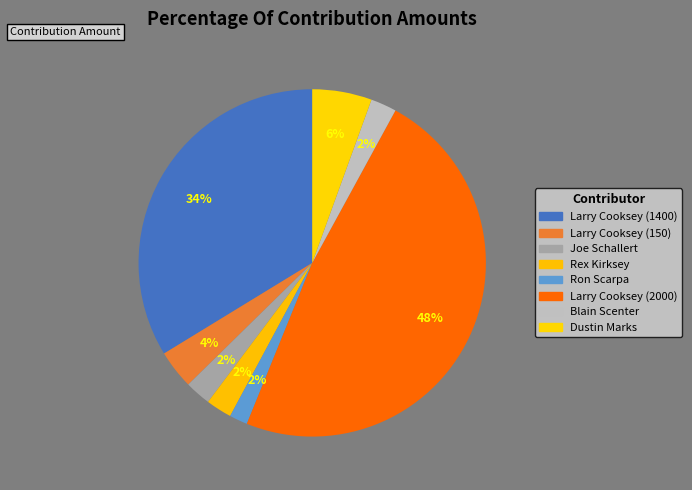

True or false: Larry Cooksey (150) accounts for 4% of the total.

True